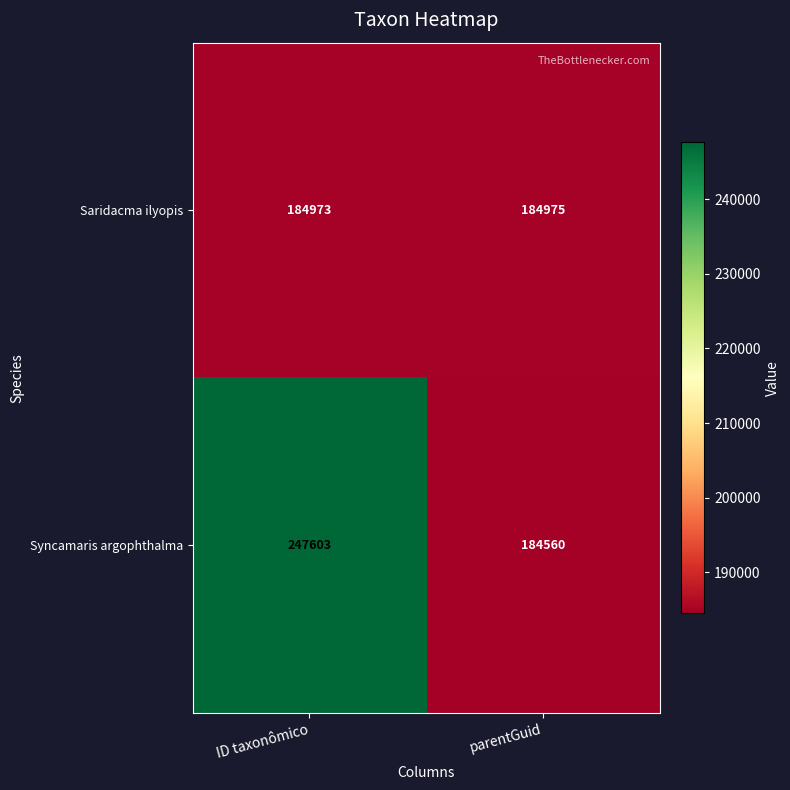

How many series are shown in this chart?

2